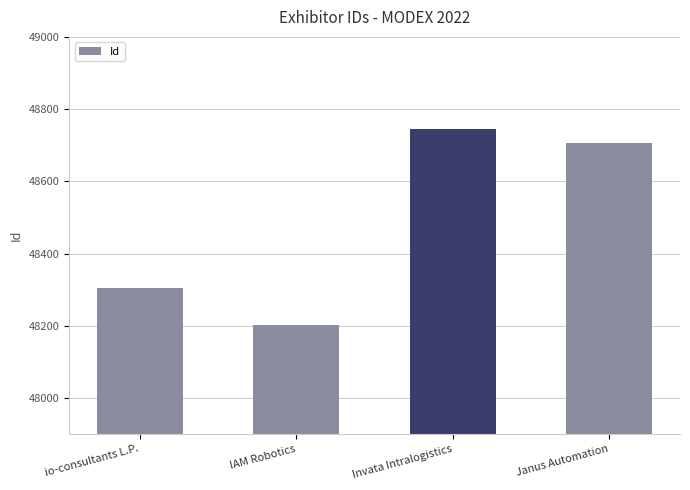

The chart shows a value of 30326 at io-consultants L.P.. True or false?

False